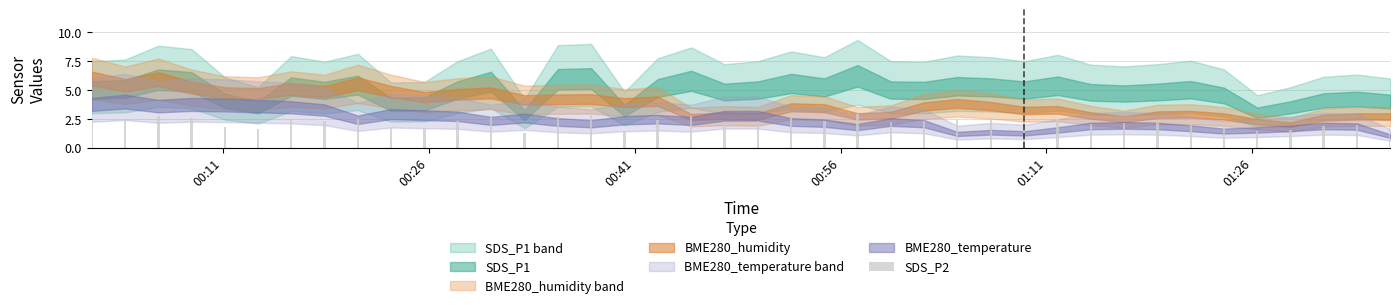

What is the greatest value displayed?

2.9